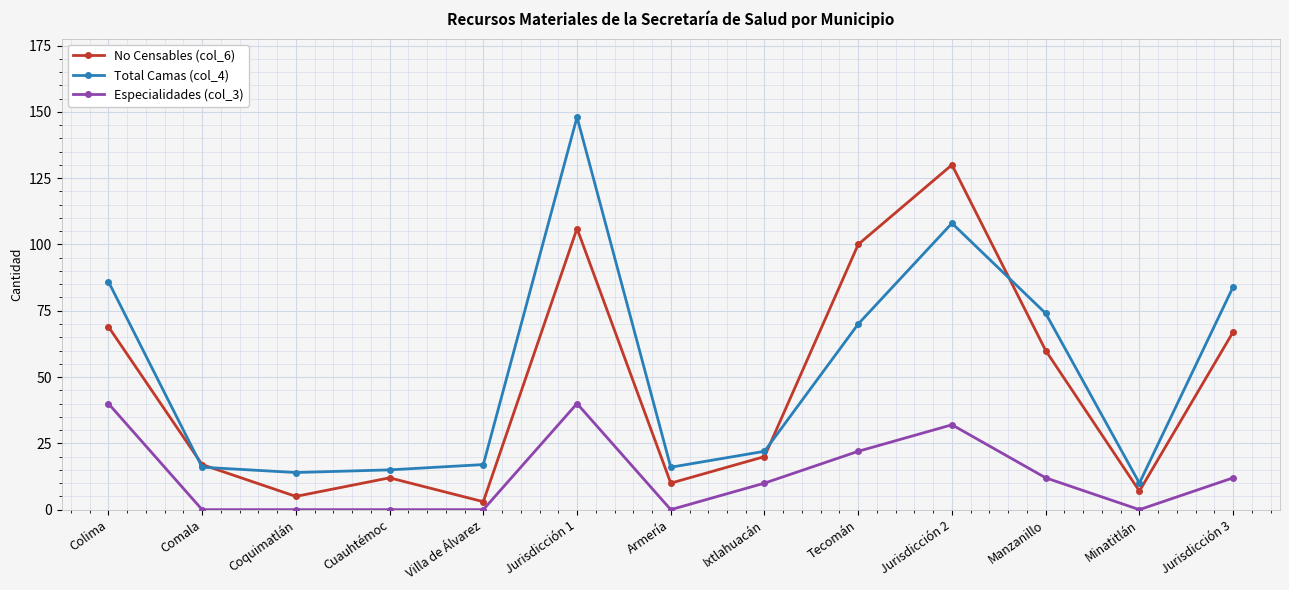

What is the value of the No Censables (col_6) point at the 13th from the left?

67